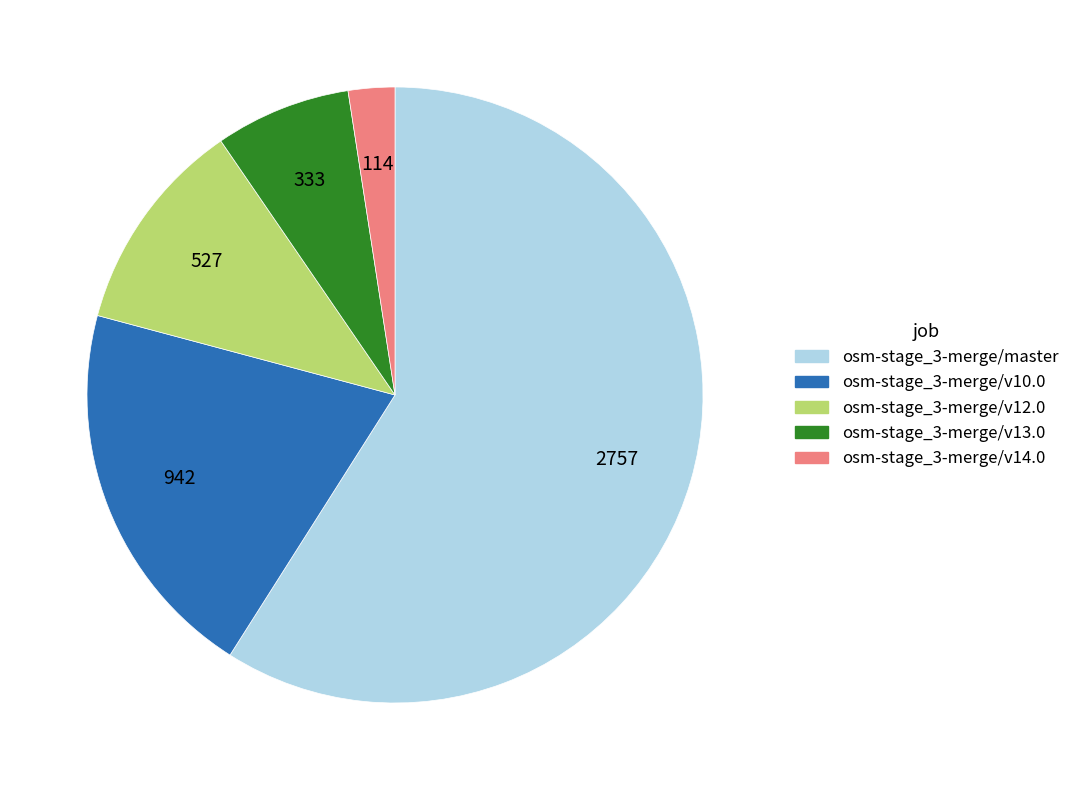

Which category has the smallest portion of the pie?

osm-stage_3-merge/v14.0